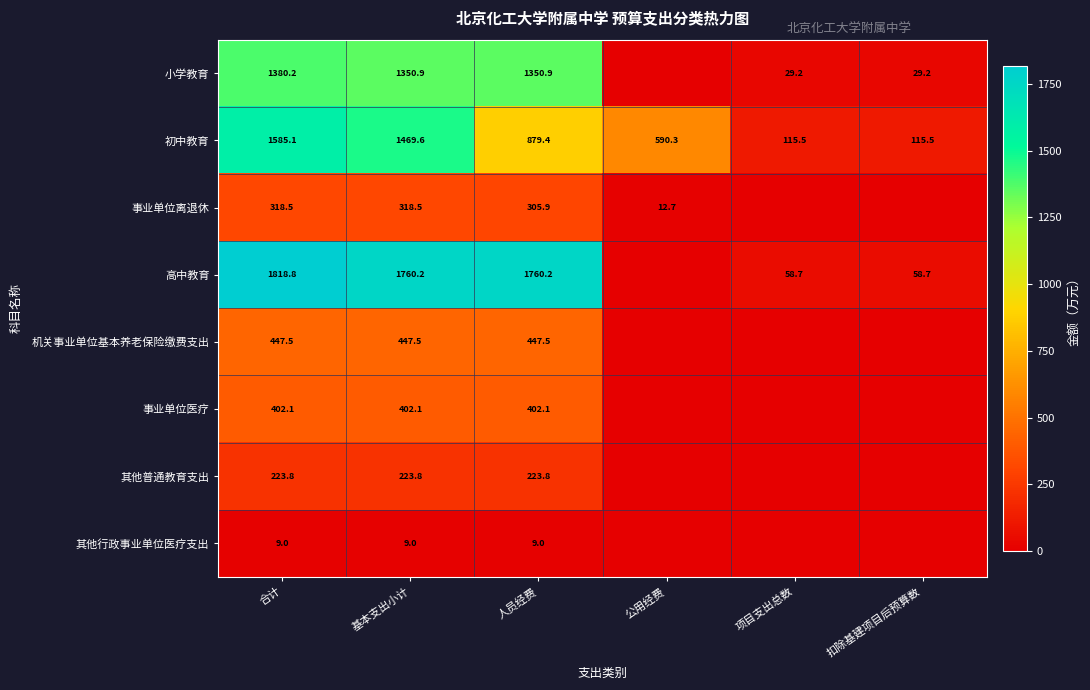

What is the greatest value displayed?

1818.8